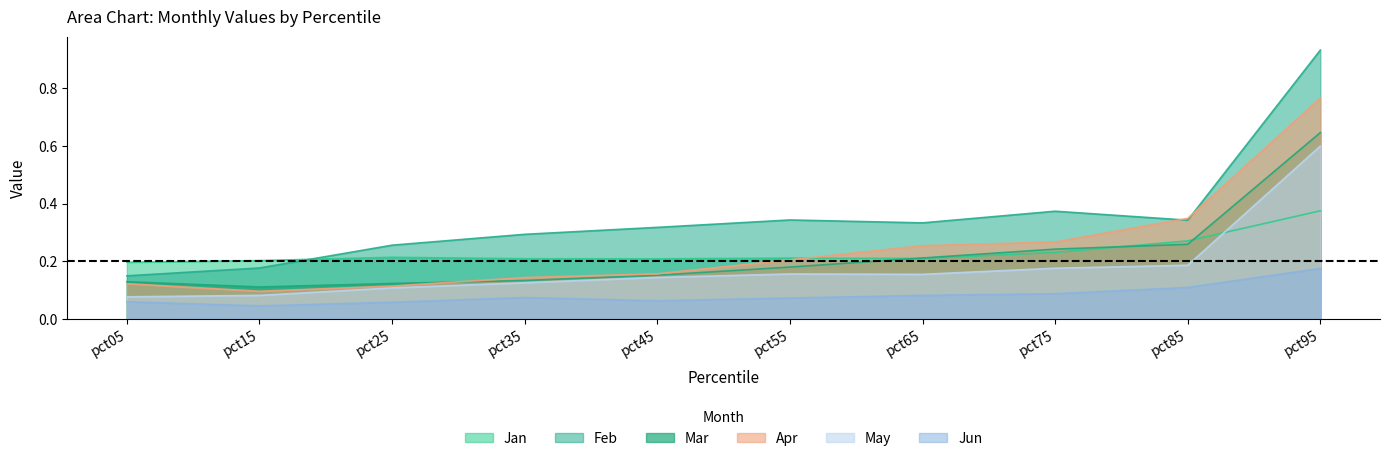

Which series has the largest total across all categories?

Feb